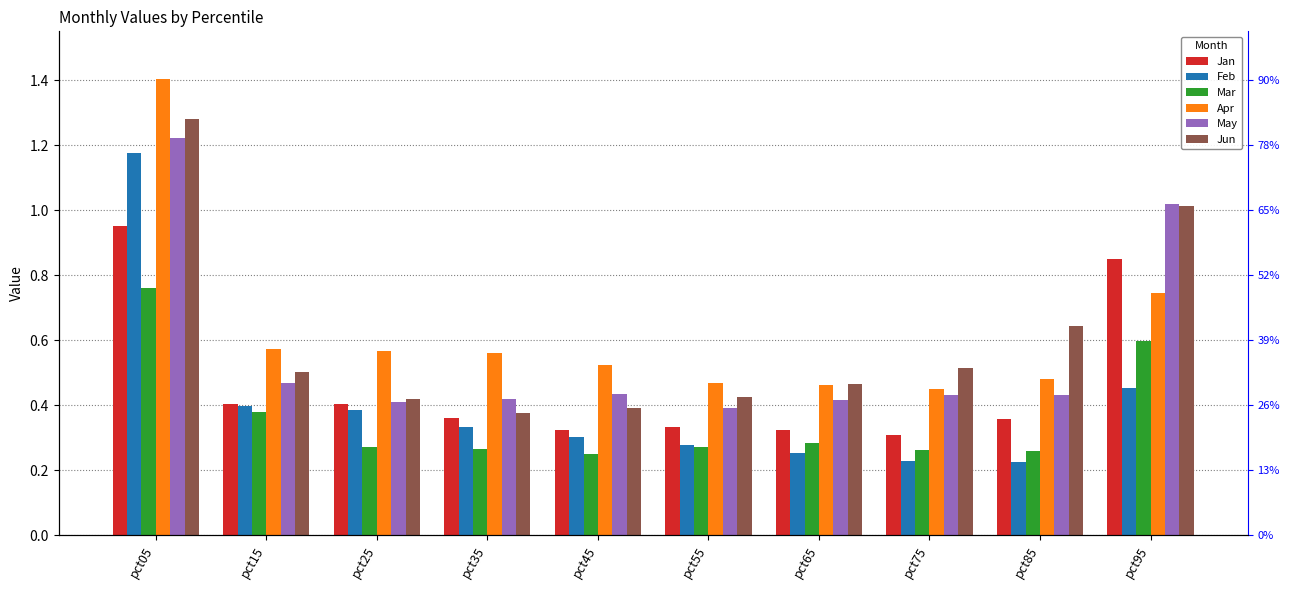

List the series in order of their peak value, lowest first.

Mar, Jan, Feb, May, Jun, Apr